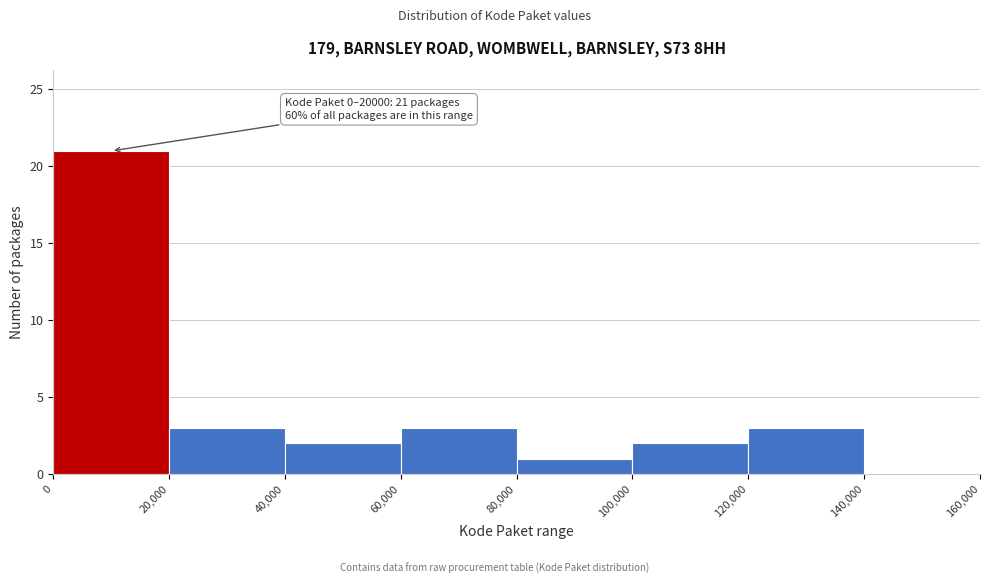

Which range on the x-axis has the tallest bar?

0 to 20,000